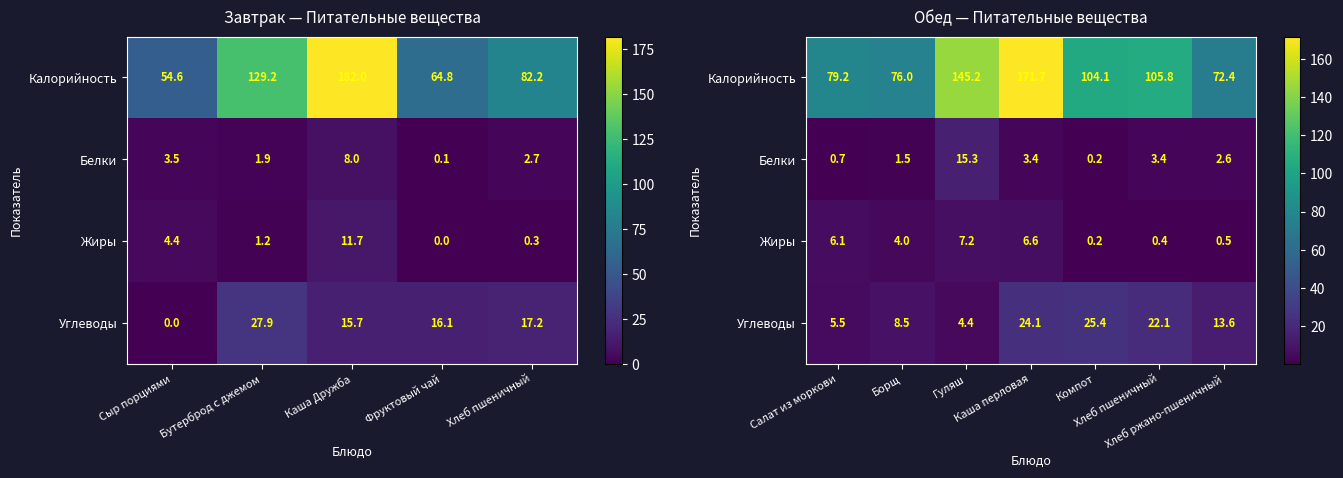

What is the average value of the Жиры series?

3.6